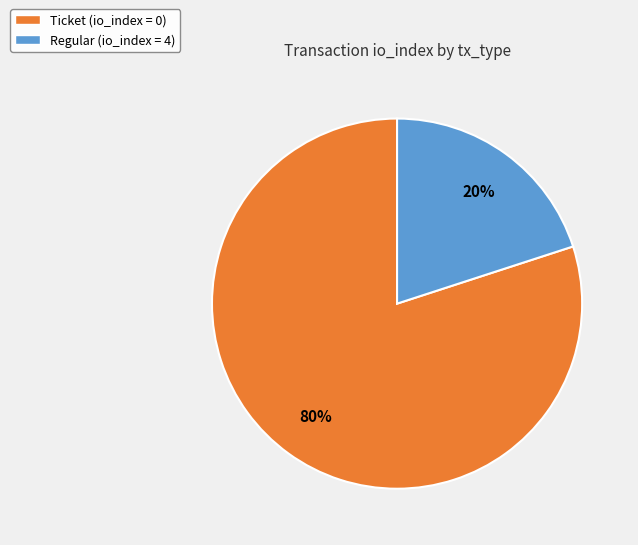

Does any single category account for the majority?

Yes